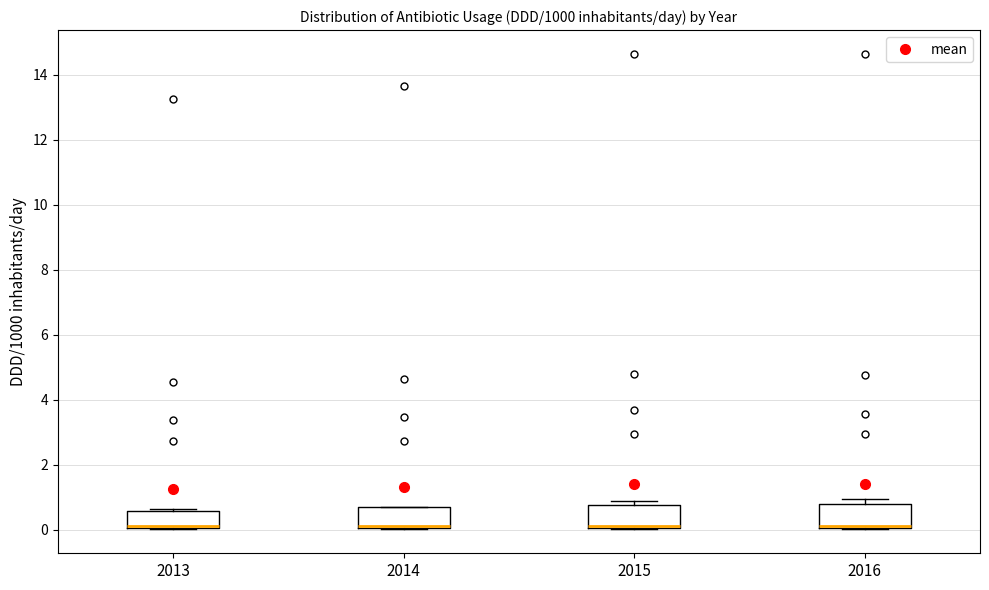

Reading left to right, transcribe this box plot: for each box, give where its median line is, the range the box spans, and where its two whiskers end, as read against the y-axis. The values are not printed on the chart, so give them approximately, as read against the axis.

2013: median 0.2, box 0.0 to 0.6, whiskers 0.0 to 0.6 (just above the box's upper edge)
2014: median 0.2, box 0.0 to 0.6, whiskers 0.0 to 0.6
2015: median 0.2, box 0.0 to 0.8, whiskers 0.0 to 0.8 (just above the box's upper edge)
2016: median 0.2, box 0.0 to 0.8, whiskers 0.0 to 1.0